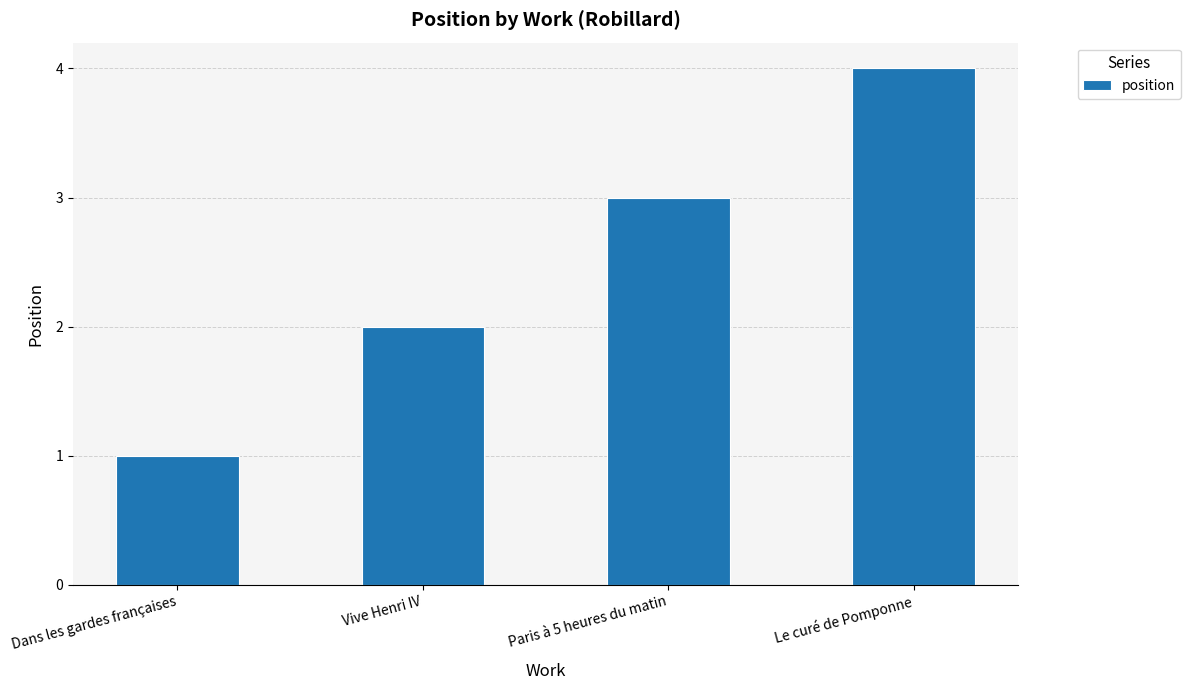

Which has a higher value, Dans les gardes françaises or Vive Henri IV?

Vive Henri IV